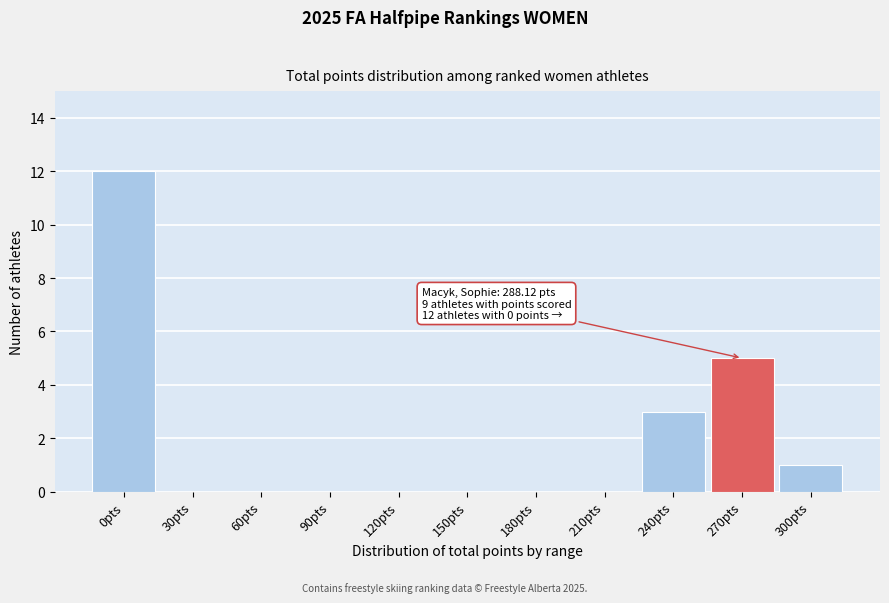

Reading left to right, transcribe all the data shown in this chart.

0pts=12	30pts=0	60pts=0	90pts=0	120pts=0	150pts=0	180pts=0	210pts=0	240pts=3	270pts=5	300pts=1